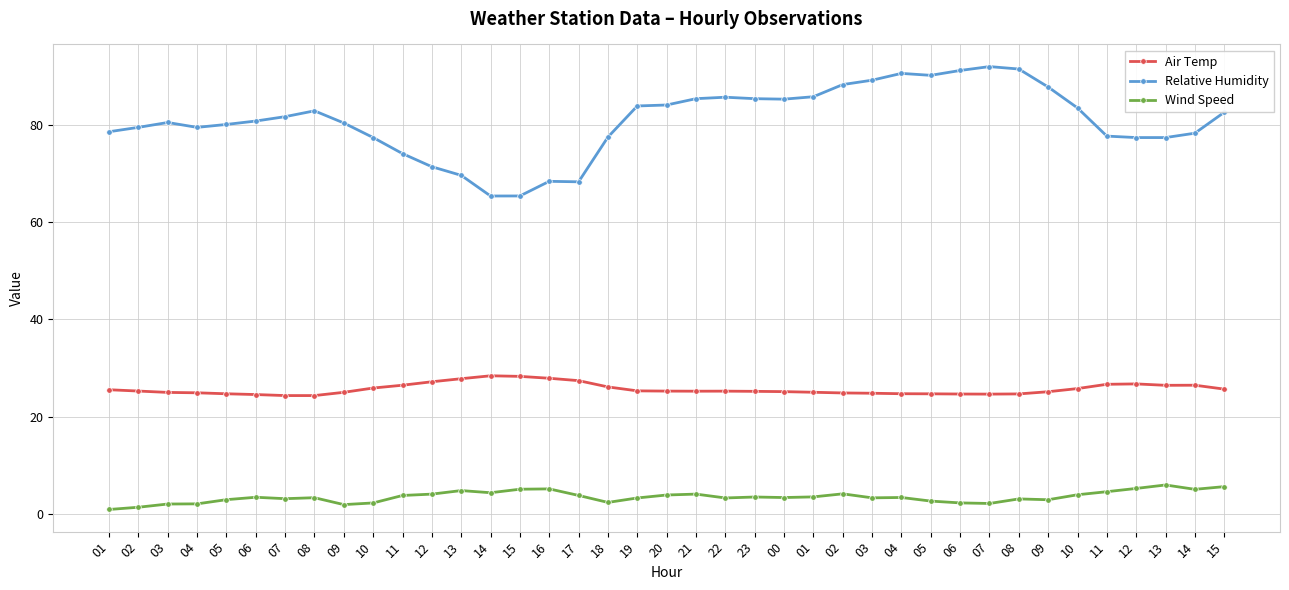

What is the minimum value shown in the chart?

0.9